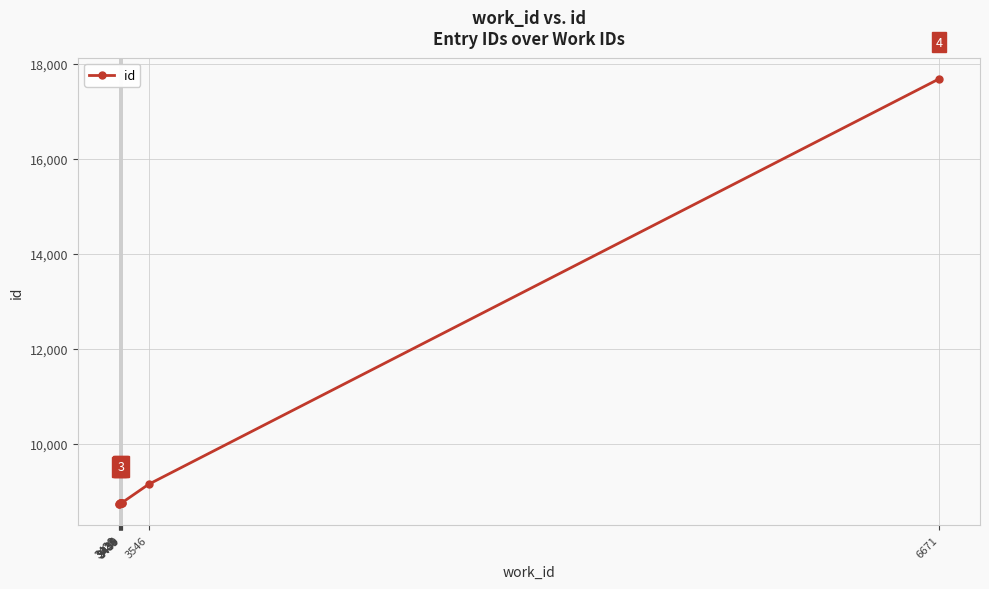

What is the approximate value at 3436, to the nearest 100?

8700